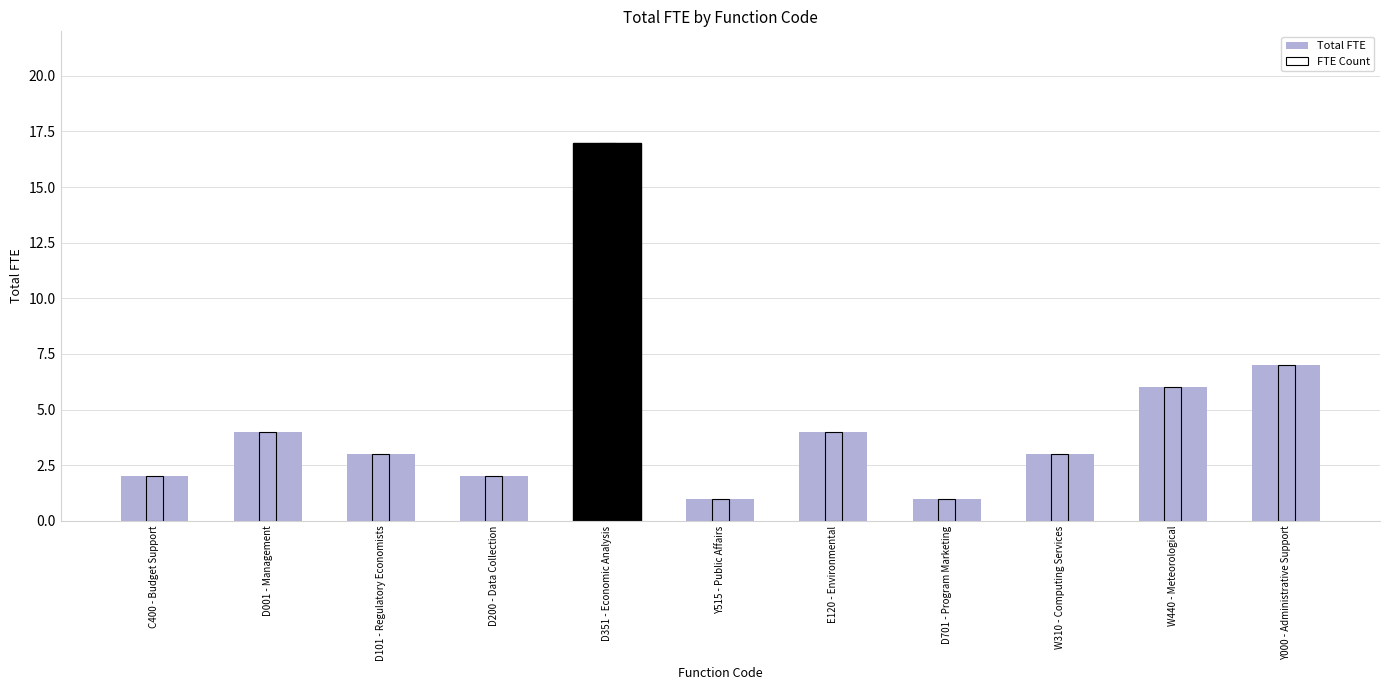

Which series has the widest spread of values?

Total FTE